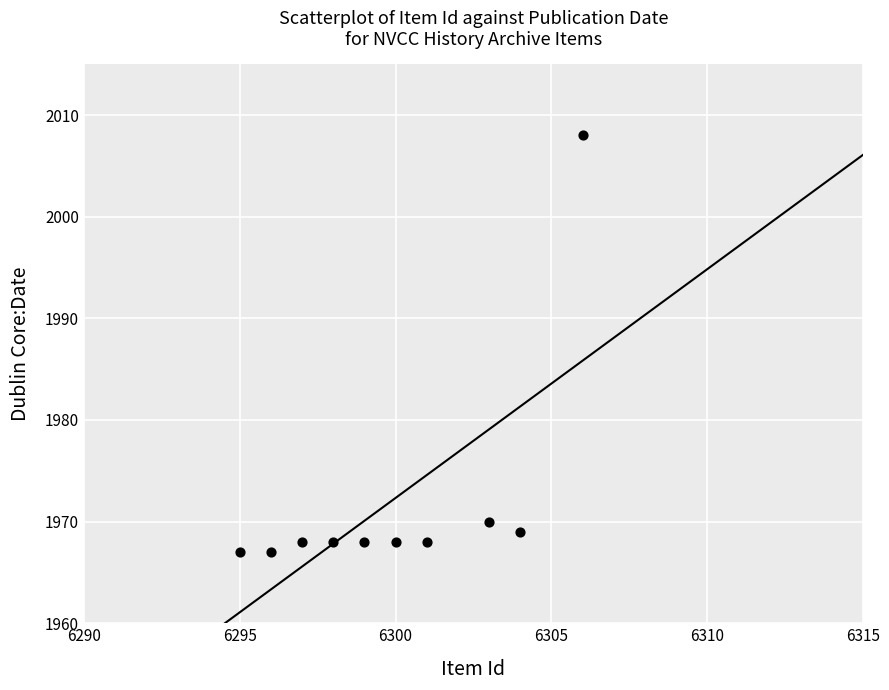

What is the average X value?

6300